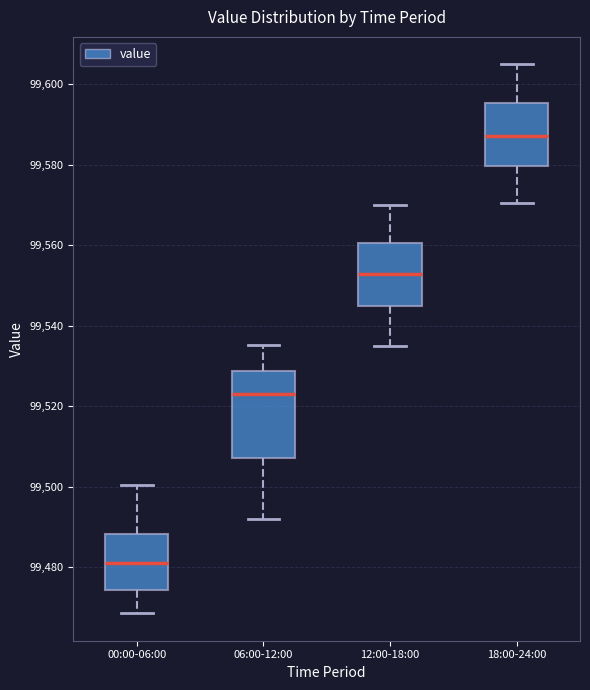

Reading left to right, read every box against the y-axis: the position of its median line, the range the box covers, and the ends of its whiskers. The values are not printed on the chart, so give them approximately, as read against the axis.

00:00-06:00: median 99482, box 99474 to 99488, whiskers 99468 to 99500
06:00-12:00: median 99524, box 99508 to 99528, whiskers 99492 to 99536
12:00-18:00: median 99552, box 99544 to 99560, whiskers 99536 to 99570
18:00-24:00: median 99588, box 99580 to 99596, whiskers 99570 to 99606